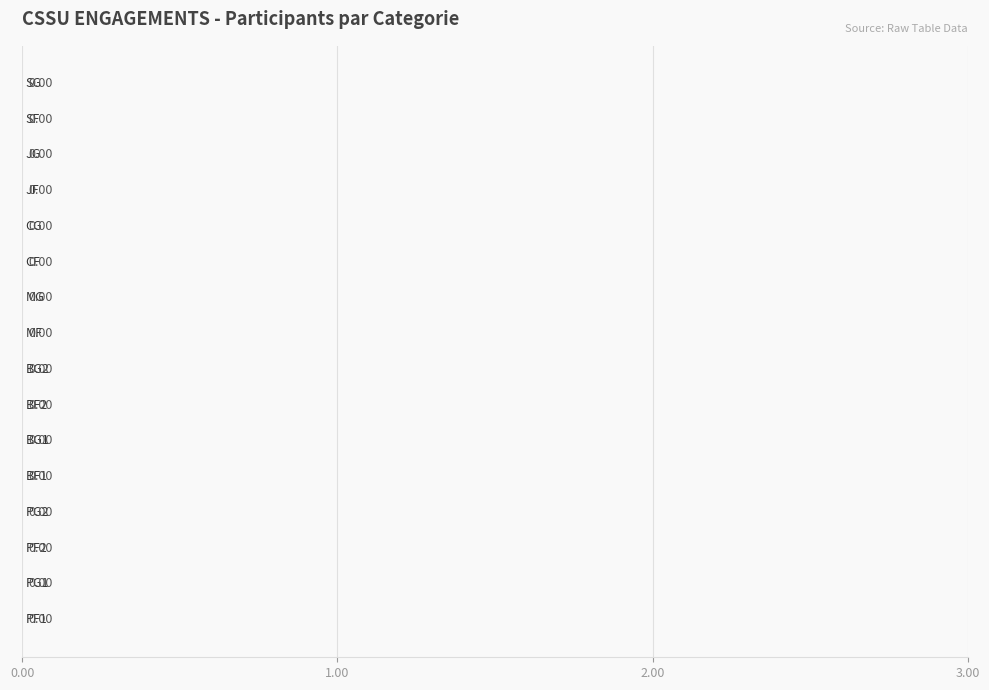

Is it true that Value (col_6) equals 0 at PG1?

True